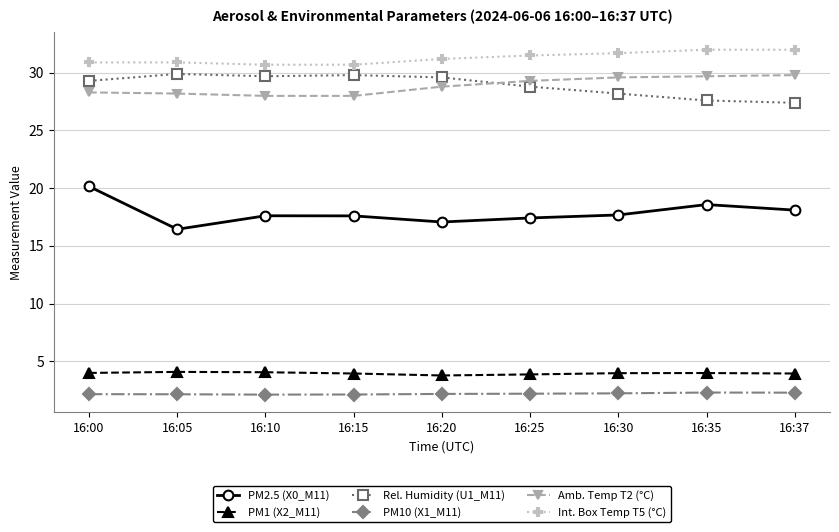

At which category does PM2.5 (X0_M11) reach its first local valley?

16:05